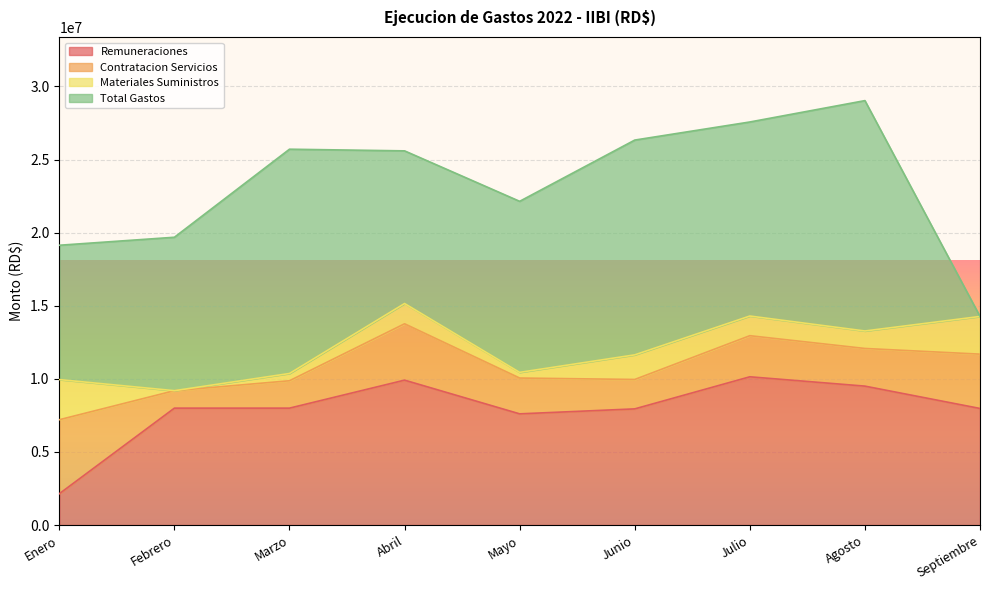

How many categories are shown in the chart?

9